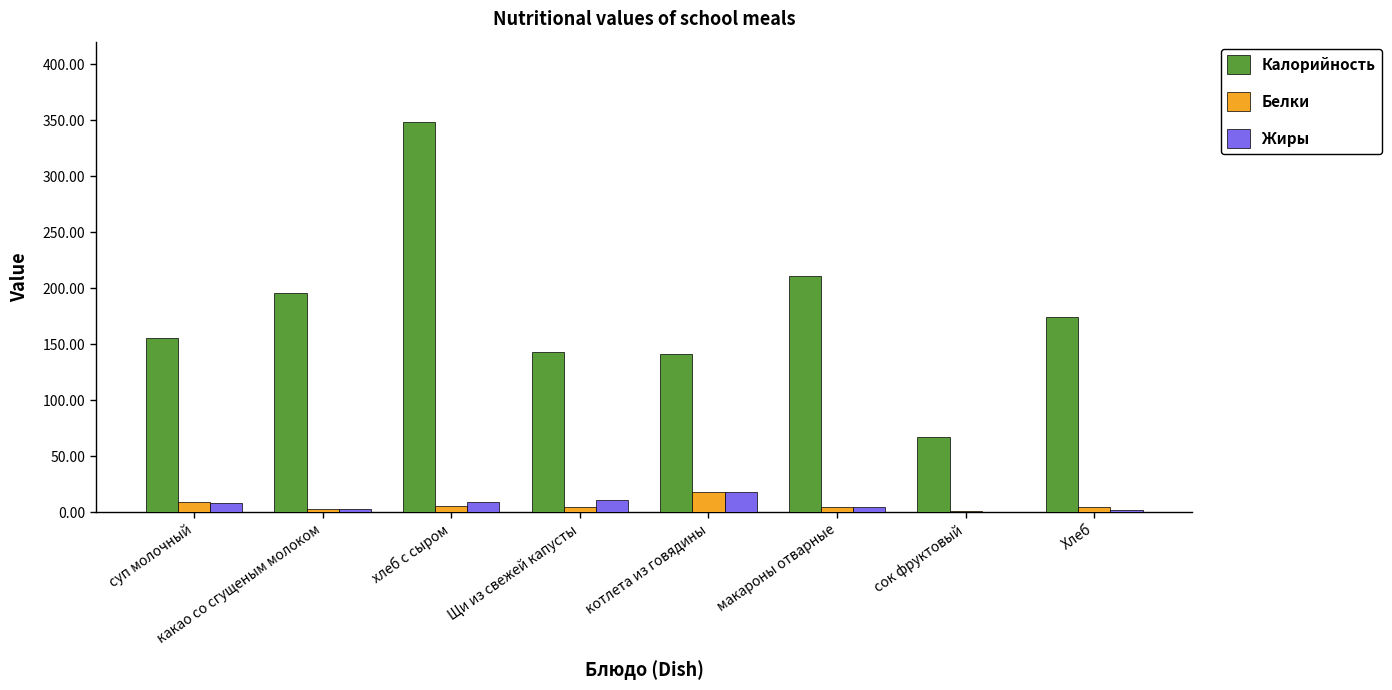

Which series changed the most between какао со сгущеным молоком and сок фруктовый?

Калорийность